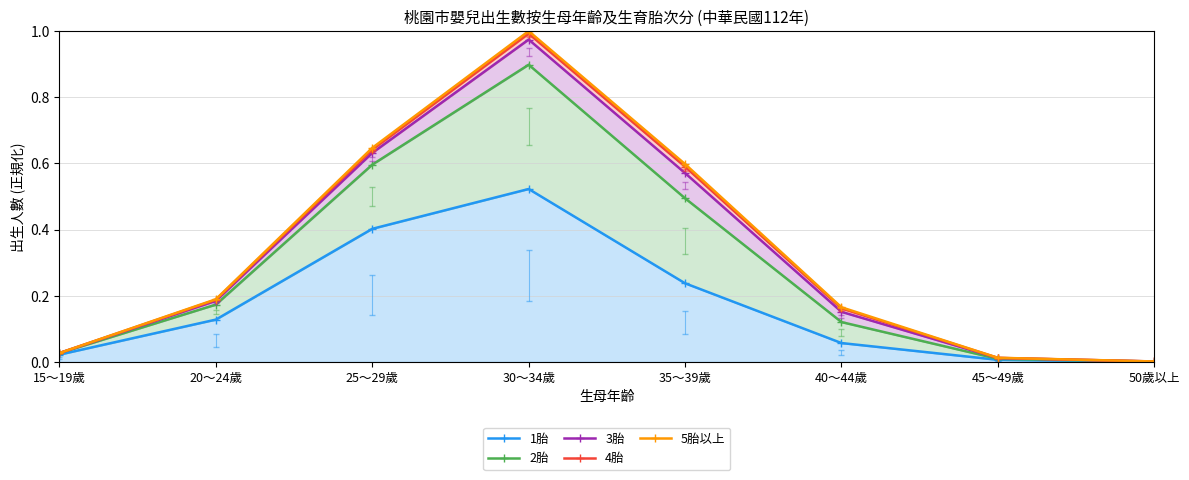

What value does the 2胎 series have at 40～44歲?

0.1